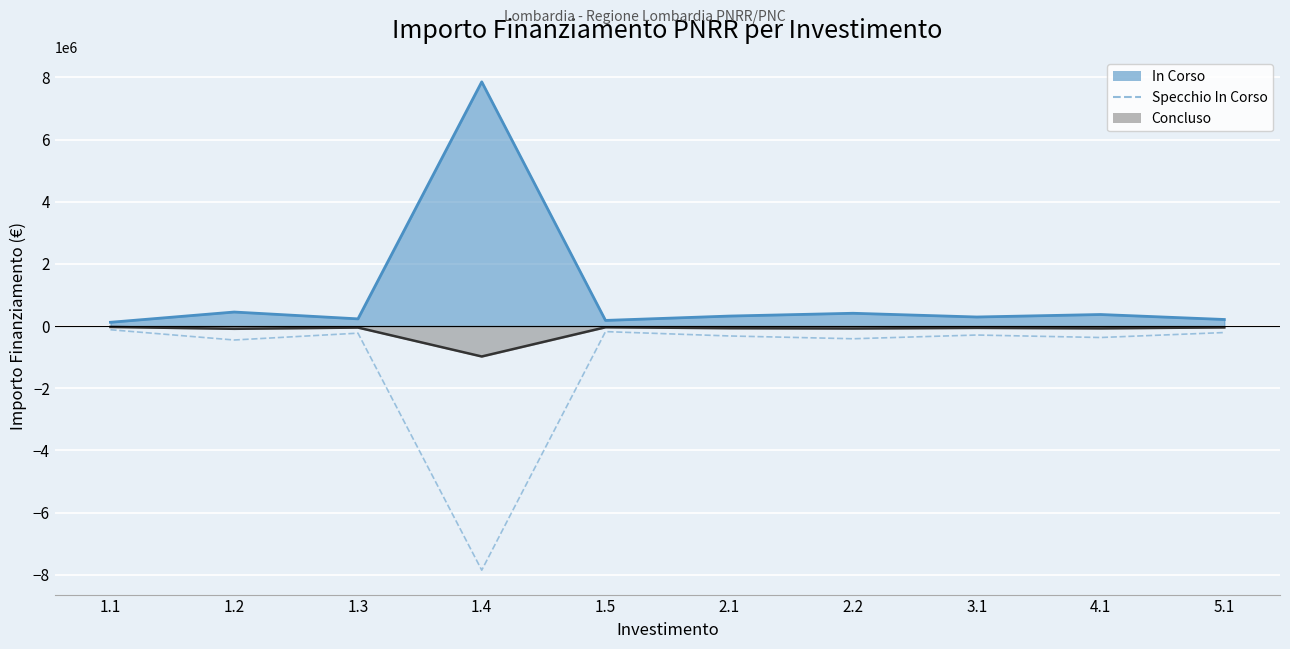

How many data points are less than -290000?

5